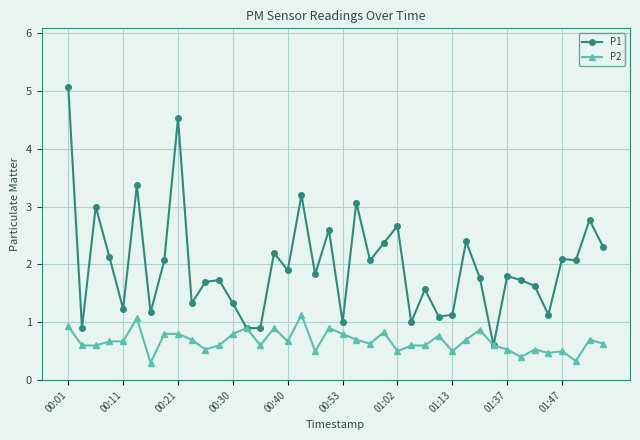

List the series in order of their overall mean, highest first.

P1, P2